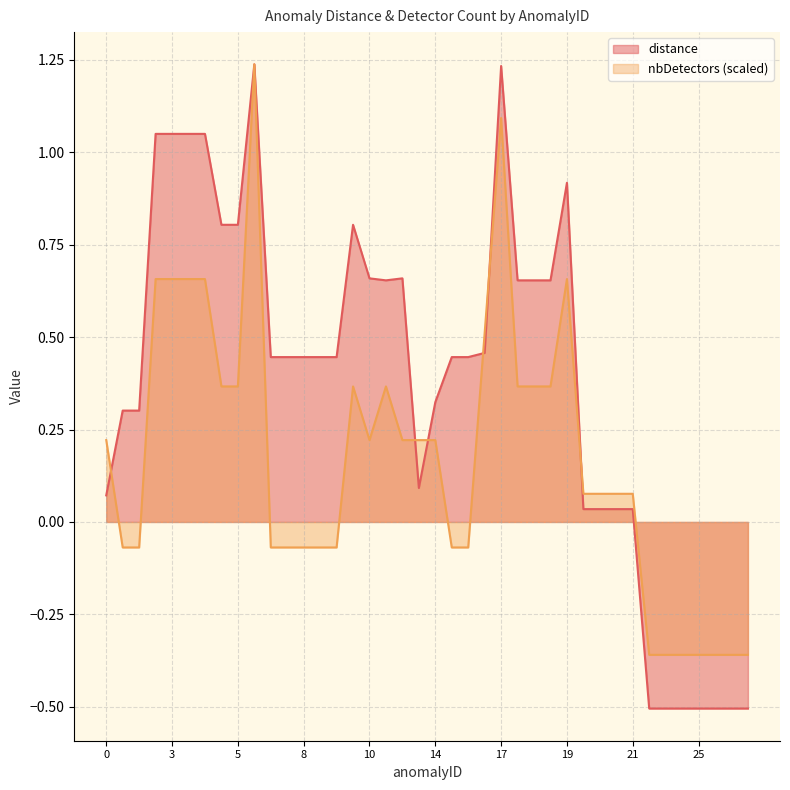

How many lines are shown in the chart?

2